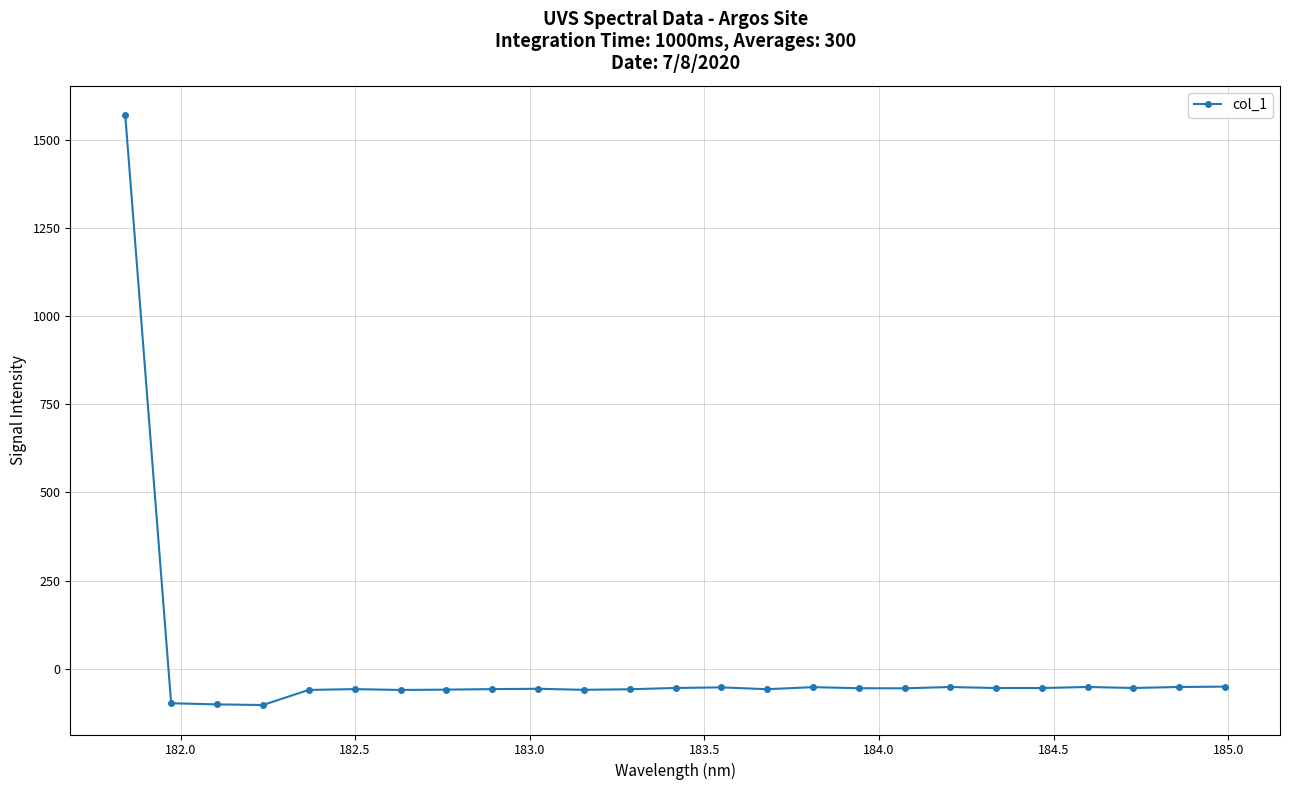

True or false: the data has more than 2 interior local peaks.

True